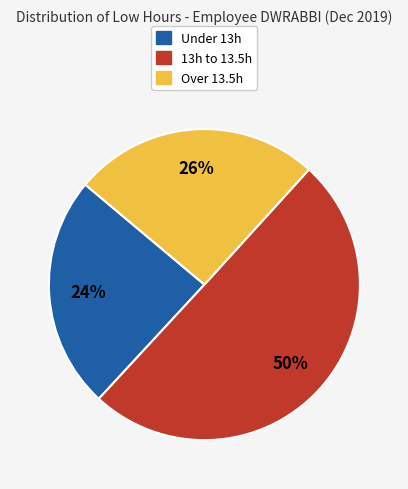

To the nearest percent, what is the difference between the largest and smallest slice percentages?

26%